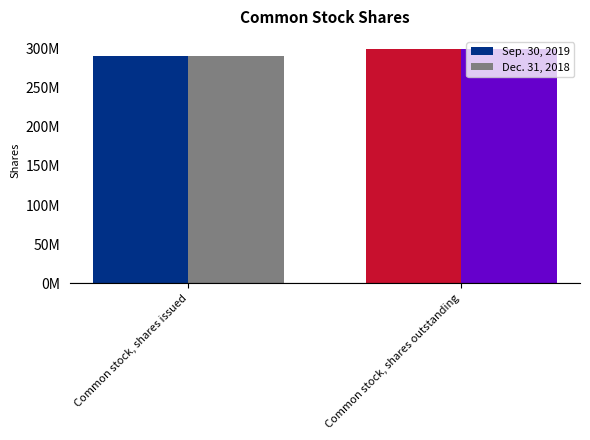

Does the chart contain stacked bars?

No